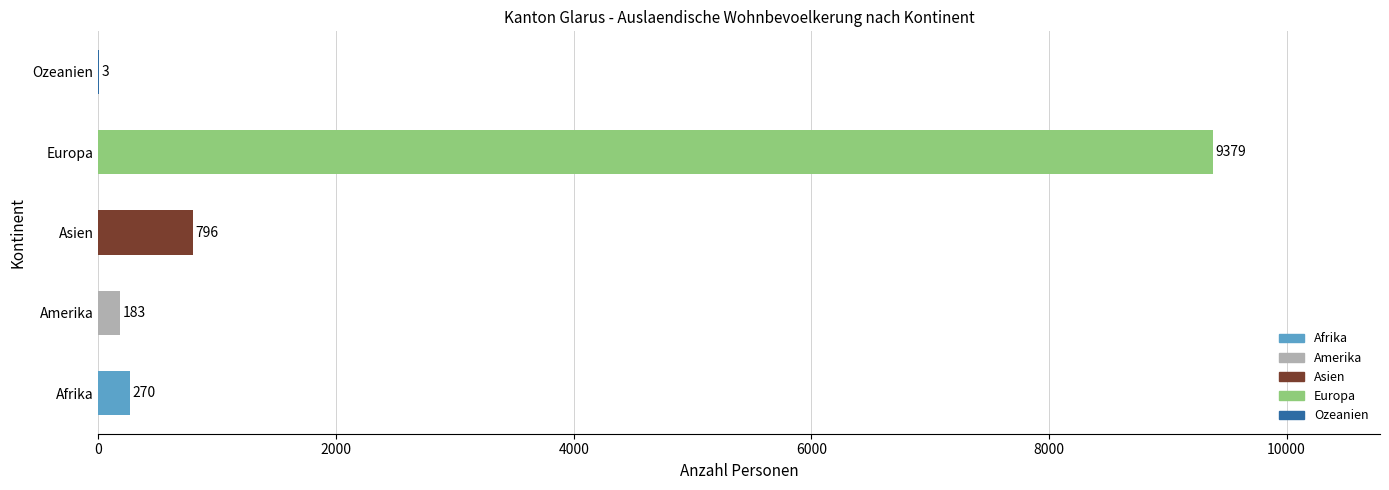

What is the greatest value displayed?

9379